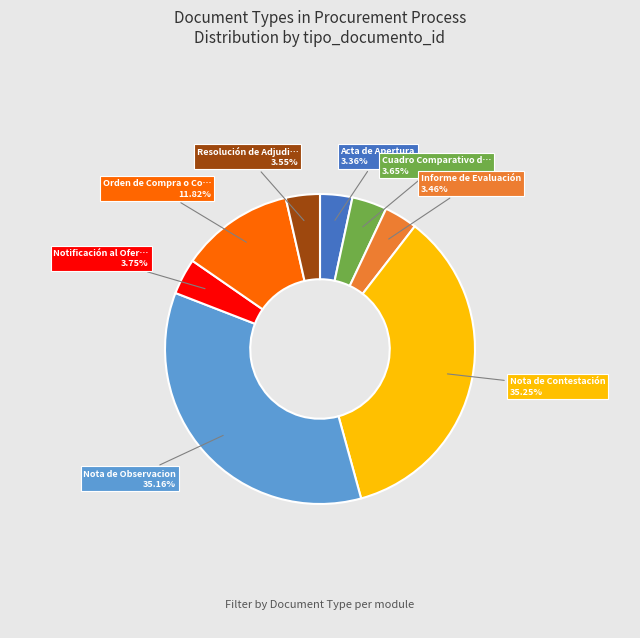

How many slices are in this pie chart?

8